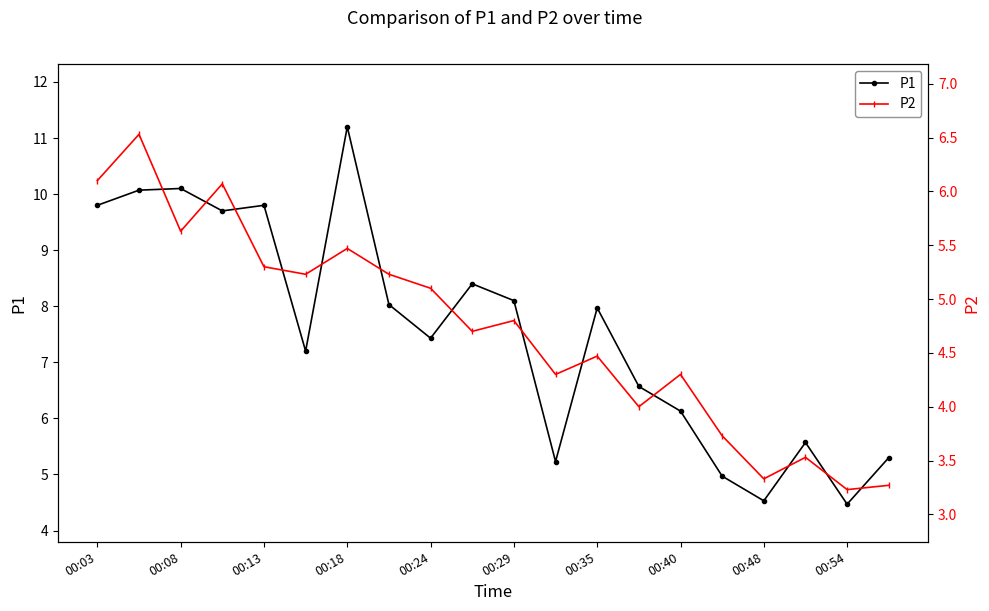

True or false: P1 has more than 1 interior local peaks.

True